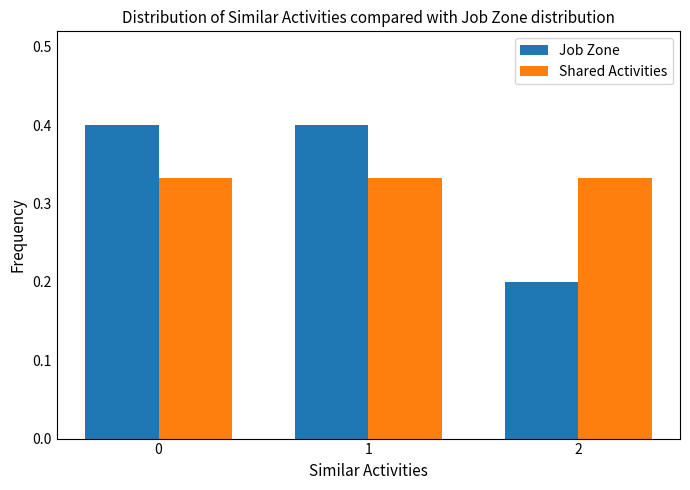

True or false: Shared Activities has a value of 0.1 at 2.

False